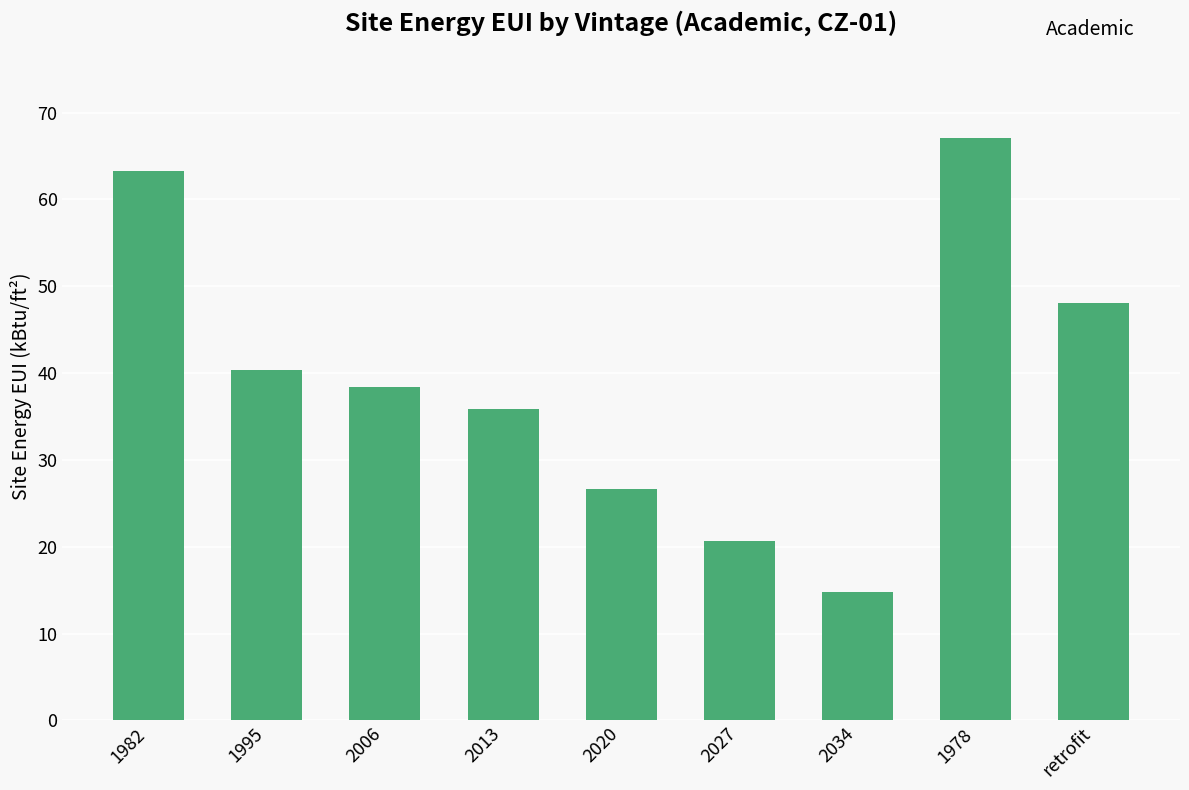

What is the label of the 2nd bar from the left?

1995